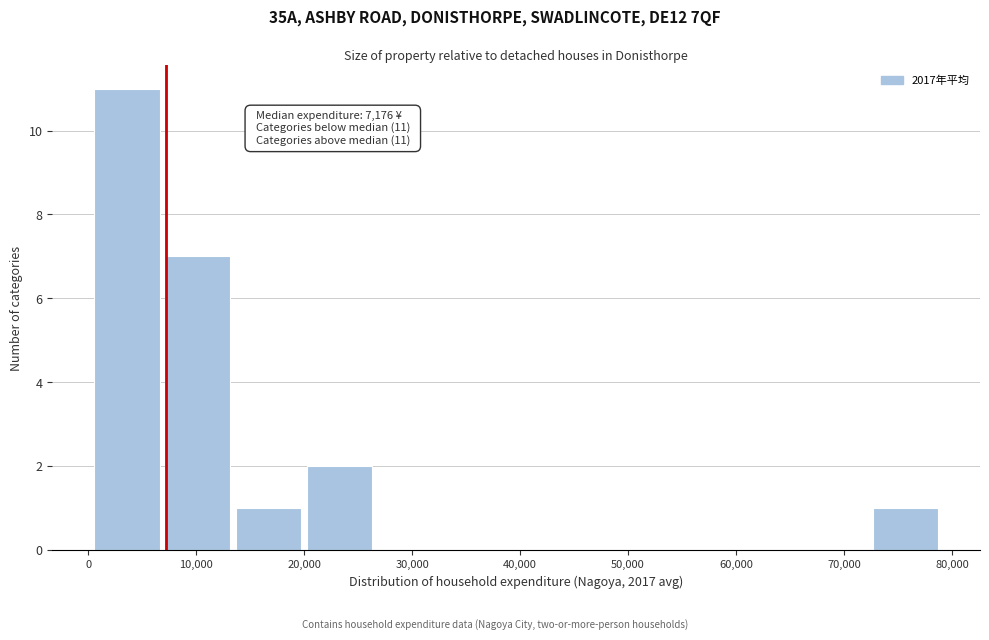

Which range on the x-axis has the tallest bar?

0 to 7000